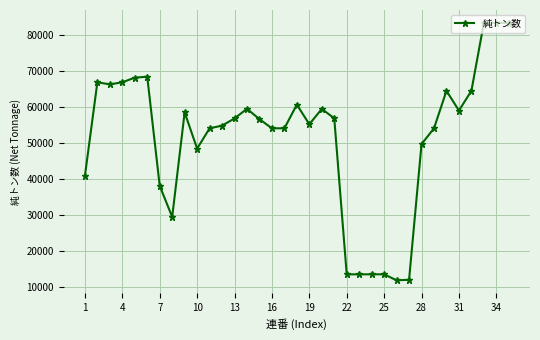

True or false: the data has more than 1 interior local peaks.

True